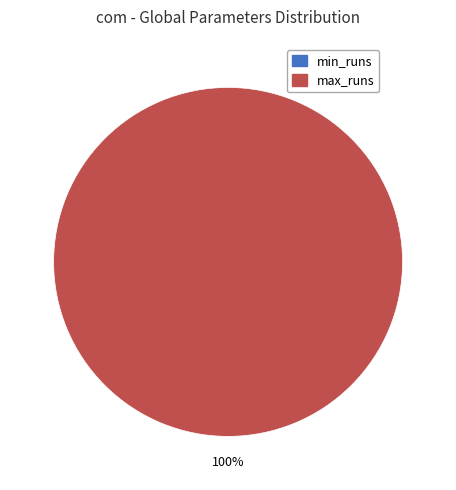

How many slices are in this pie chart?

2